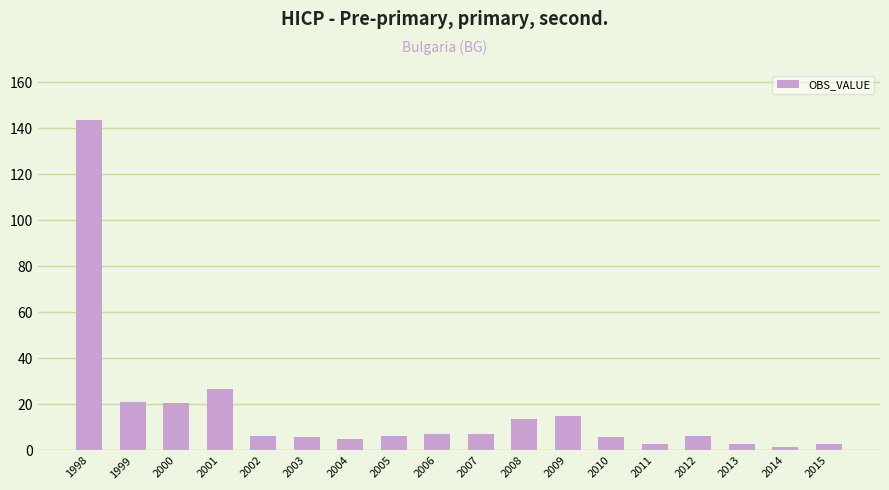

What is the approximate value at 2013?

2.8